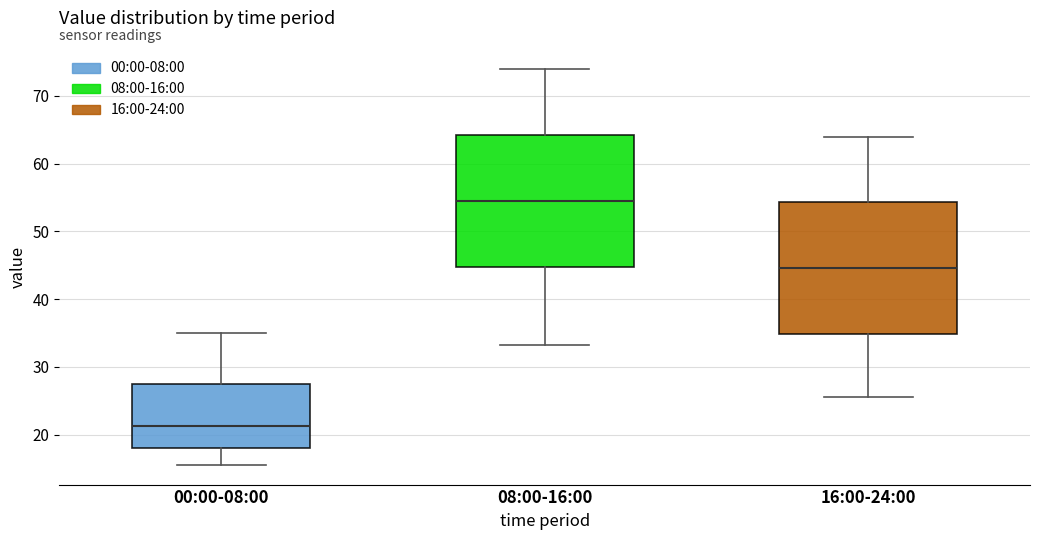

Reading left to right, transcribe this box plot: for each box, give where its median line is, the range the box spans, and where its two whiskers end, as read against the y-axis. The values are not printed on the chart, so give them approximately, as read against the axis.

00:00-08:00: median 21, box 18 to 28, whiskers 16 to 35
08:00-16:00: median 55, box 45 to 64, whiskers 33 to 74
16:00-24:00: median 45, box 35 to 54, whiskers 26 to 64